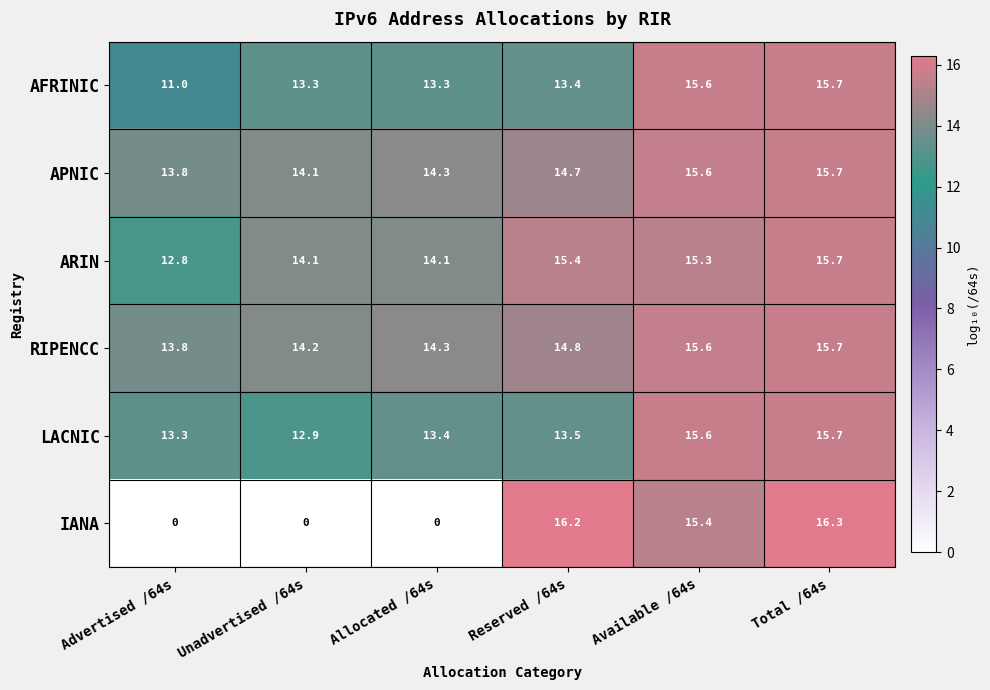

What is the difference between the maximum and minimum values in the AFRINIC series?

4.7